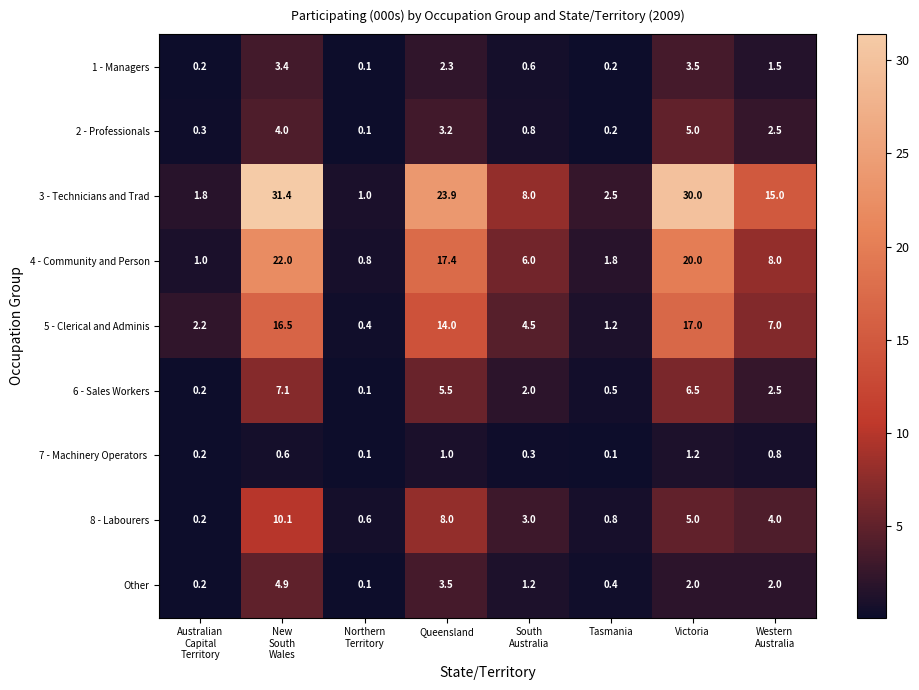

What is the maximum value shown in the chart?

31.4